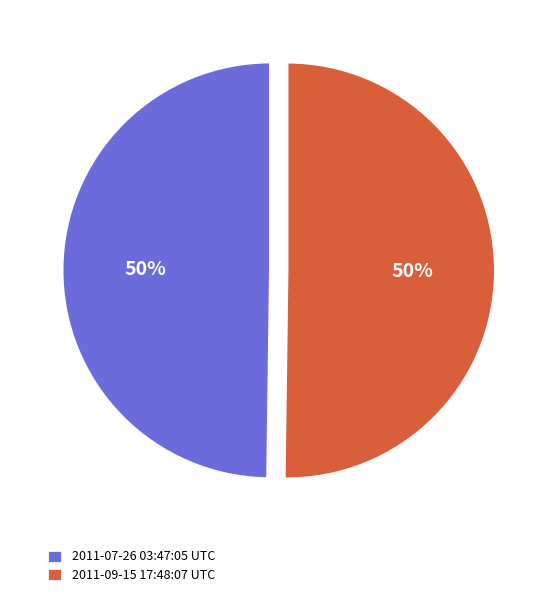

To the nearest percent, what is the combined percentage of 2011-07-26 03:47:05 UTC and 2011-09-15 17:48:07 UTC?

100%